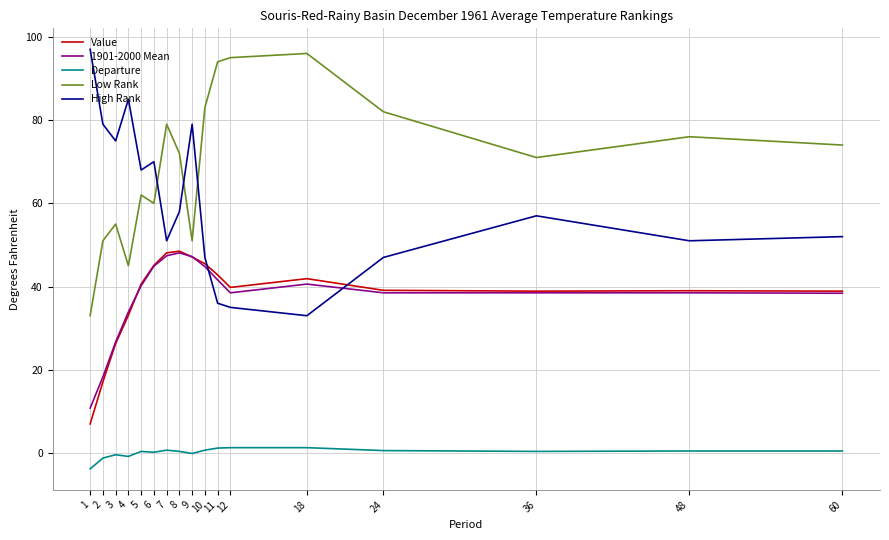

What is the difference between the maximum and second lowest values in the Departure series?

2.5